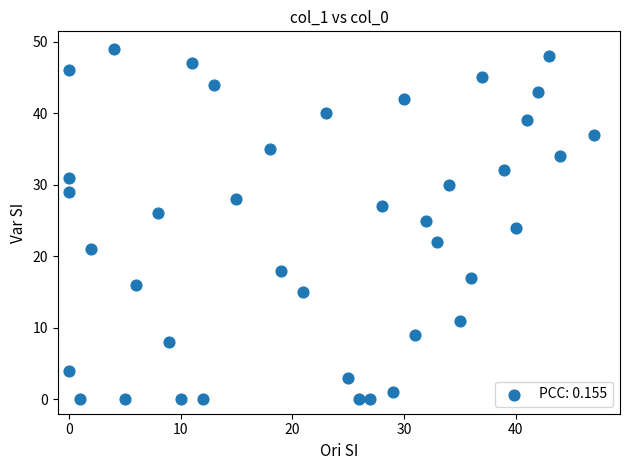

What is the range of X values (max minus min)?

47